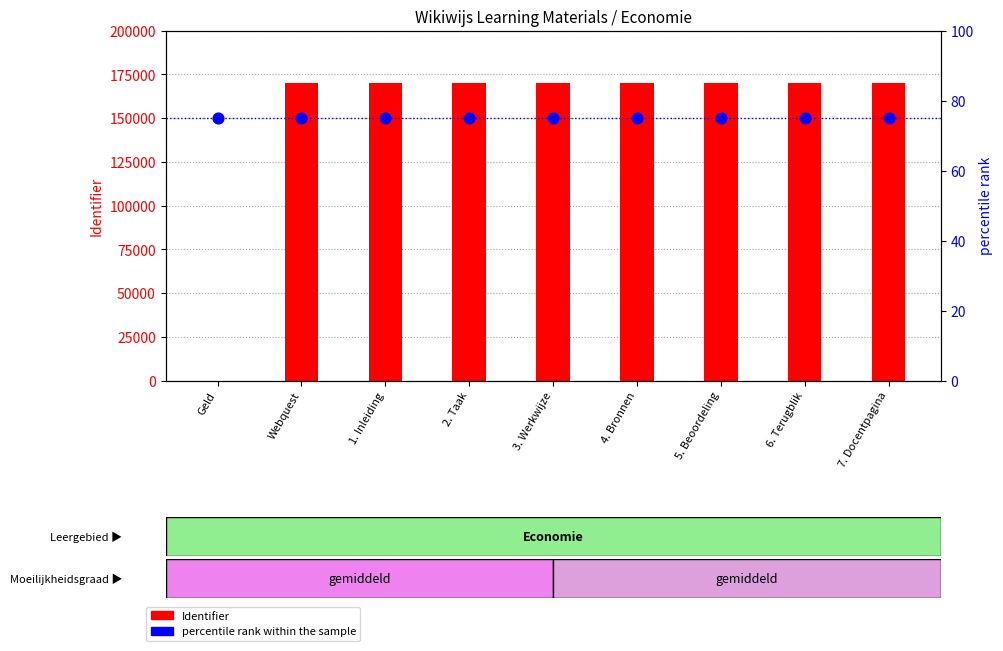

What are all the series names shown in the legend?

Identifier, percentile rank within the sample